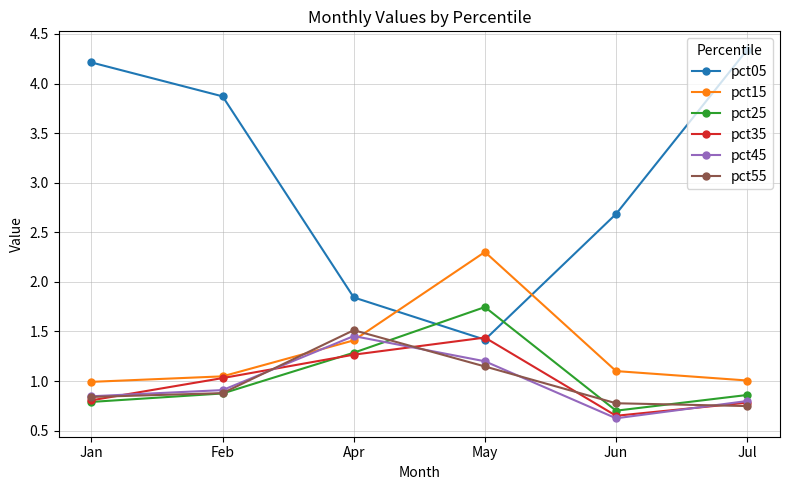

Which series has the largest total across all categories?

pct05